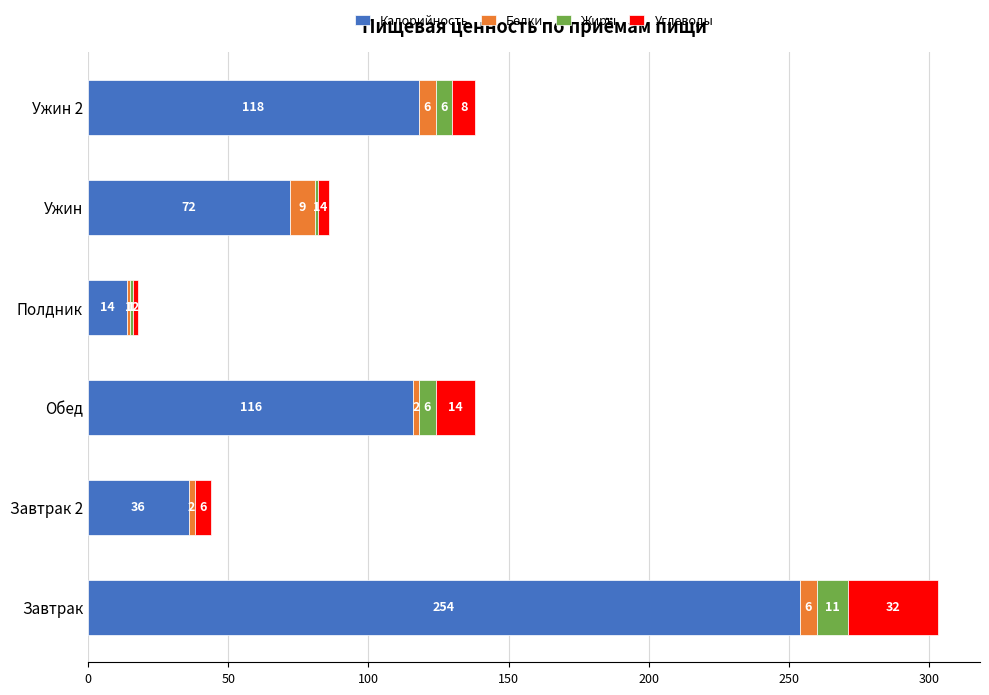

What is the highest value of the Калорийность series?

254